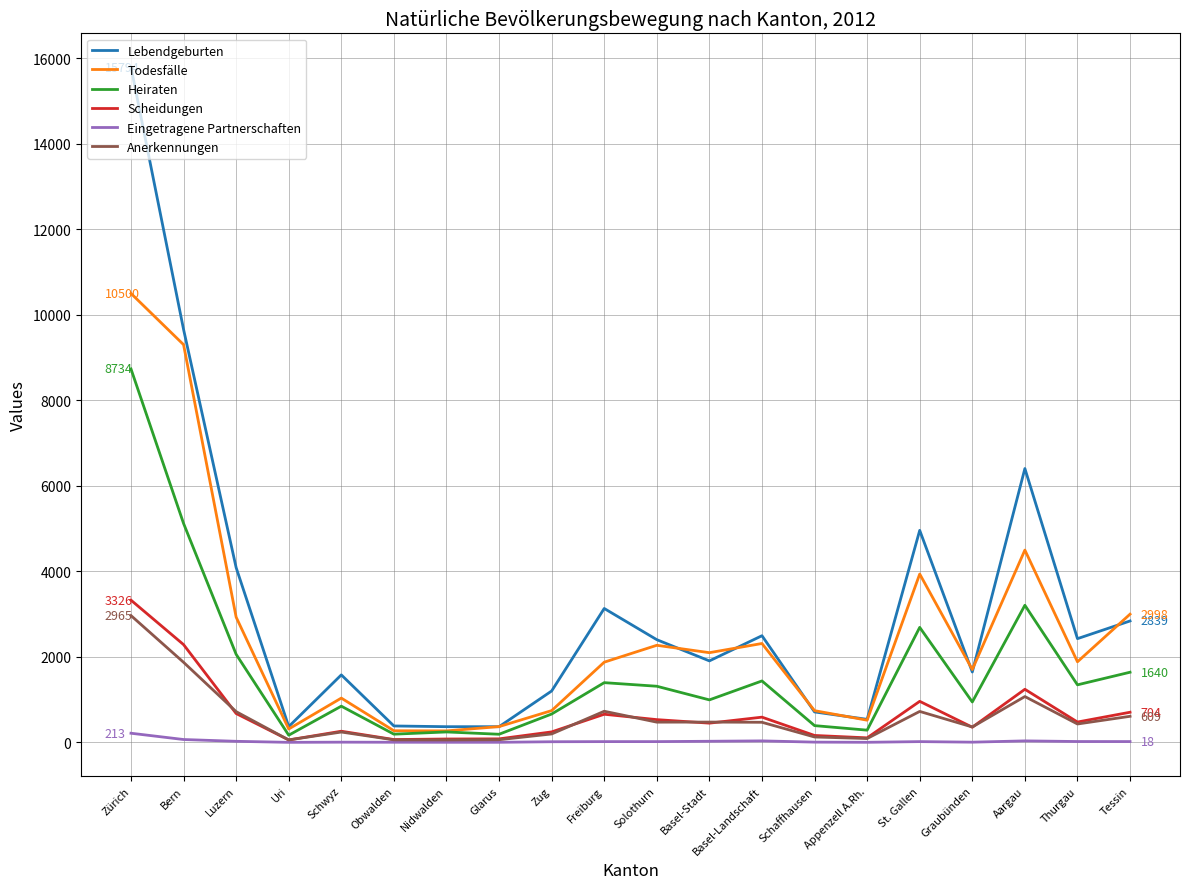

What position from the right is Freiburg?

11